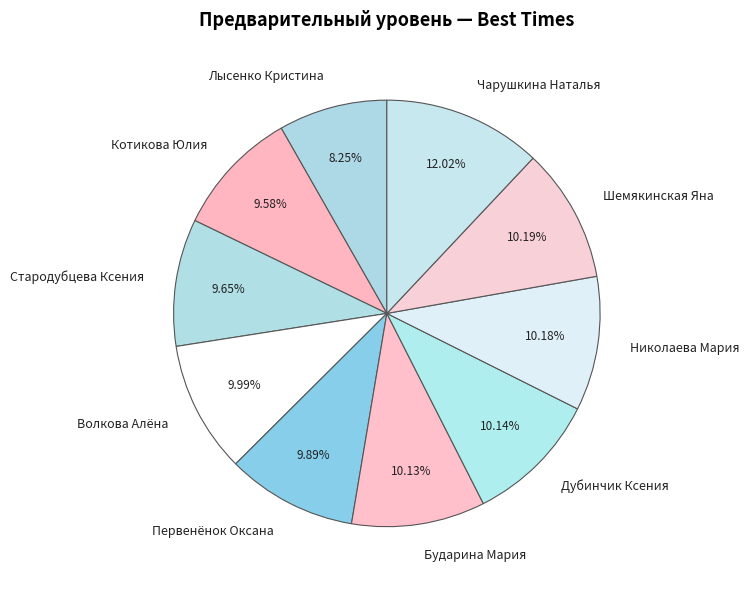

What is the largest slice in the pie chart?

Чарушкина Наталья